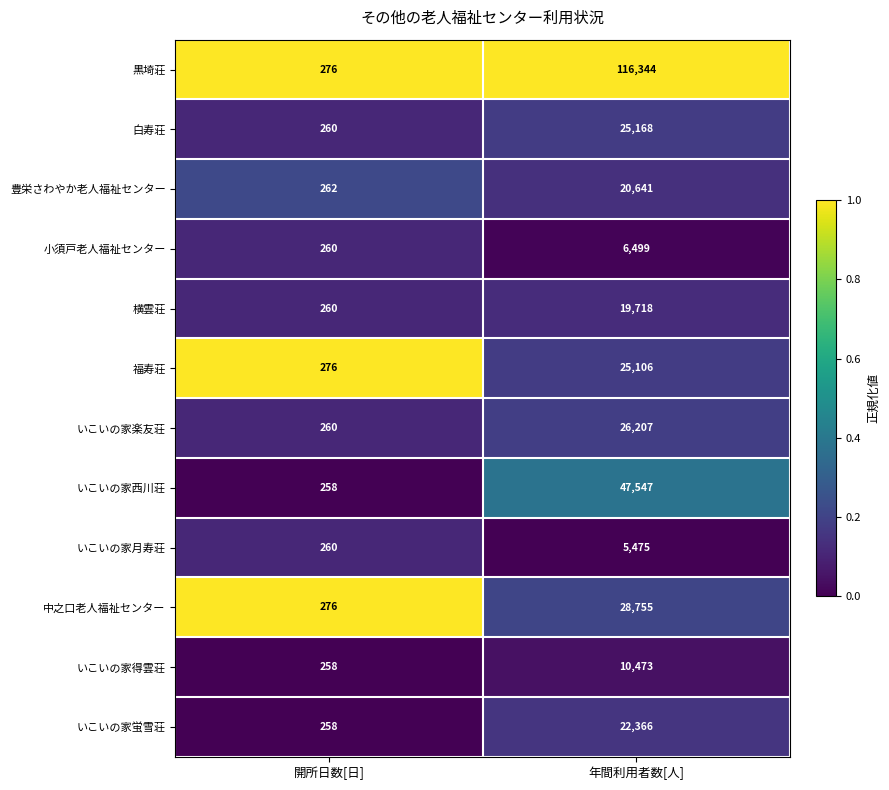

Which series has the widest spread of values?

黒埼荘